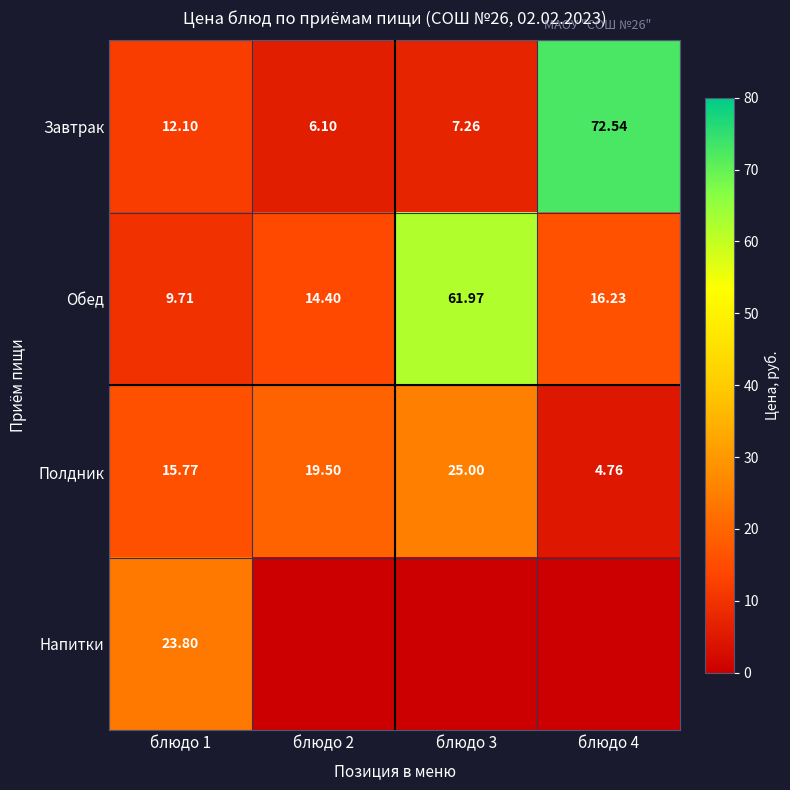

Is the value of Завтрак at блюдо 3 greater than the value of Полдник at блюдо 4?

Yes